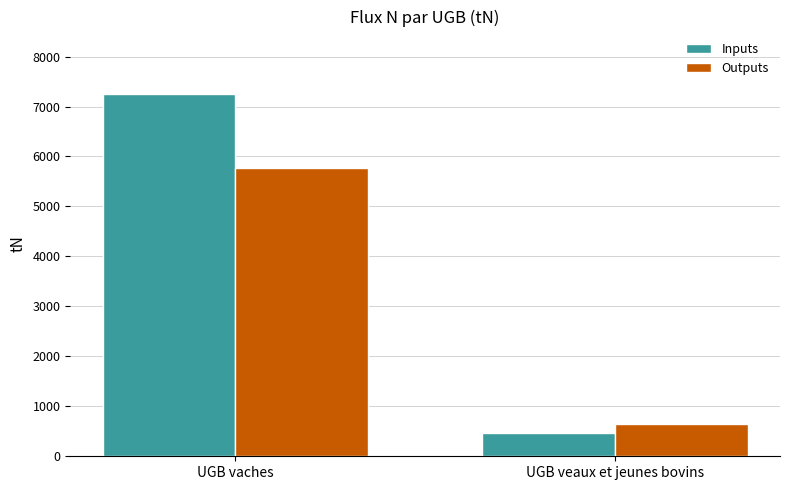

Is the value of Outputs at UGB vaches greater than the value of Inputs at UGB vaches?

No